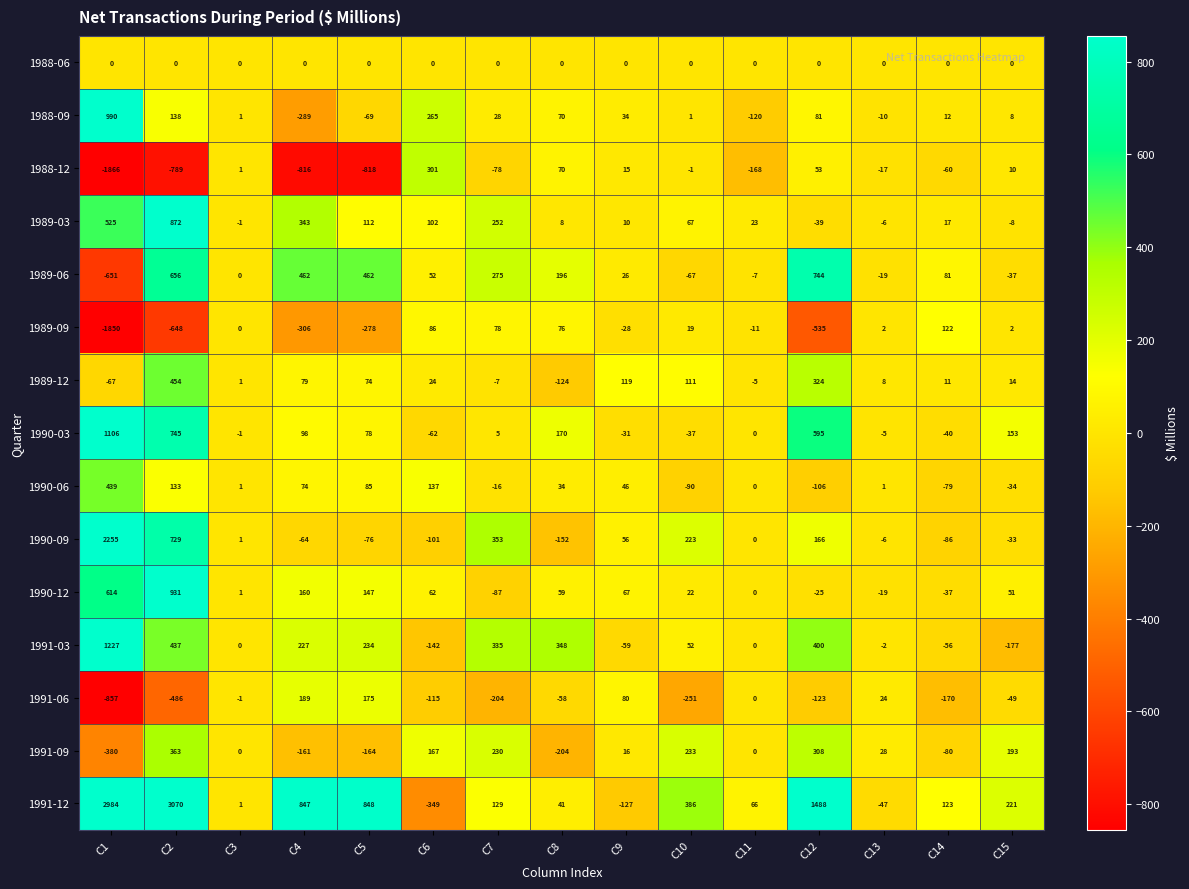

At C10, list the series in order from smallest to largest.

1991-06, 1990-06, 1989-06, 1990-03, 1988-12, 1988-06, 1988-09, 1989-09, 1990-12, 1991-03, 1989-03, 1989-12, 1990-09, 1991-09, 1991-12